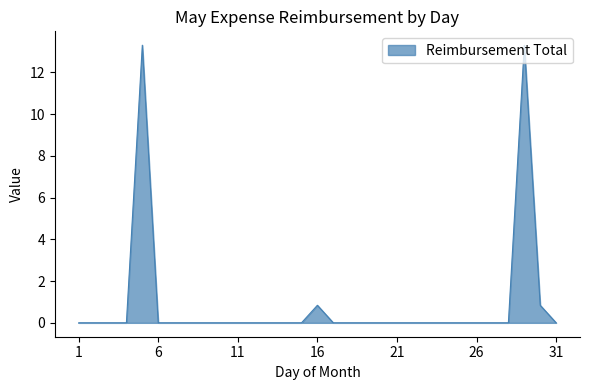

What is the greatest value displayed?

13.3